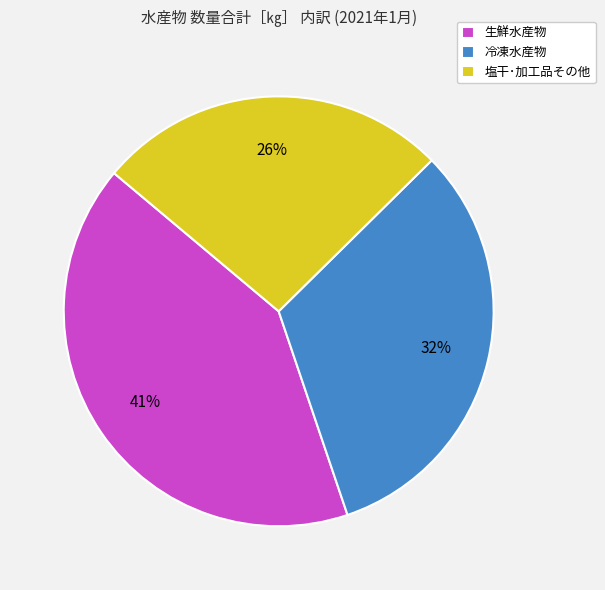

What percentage is the 塩干･加工品その他 slice, to the nearest percent?

26%